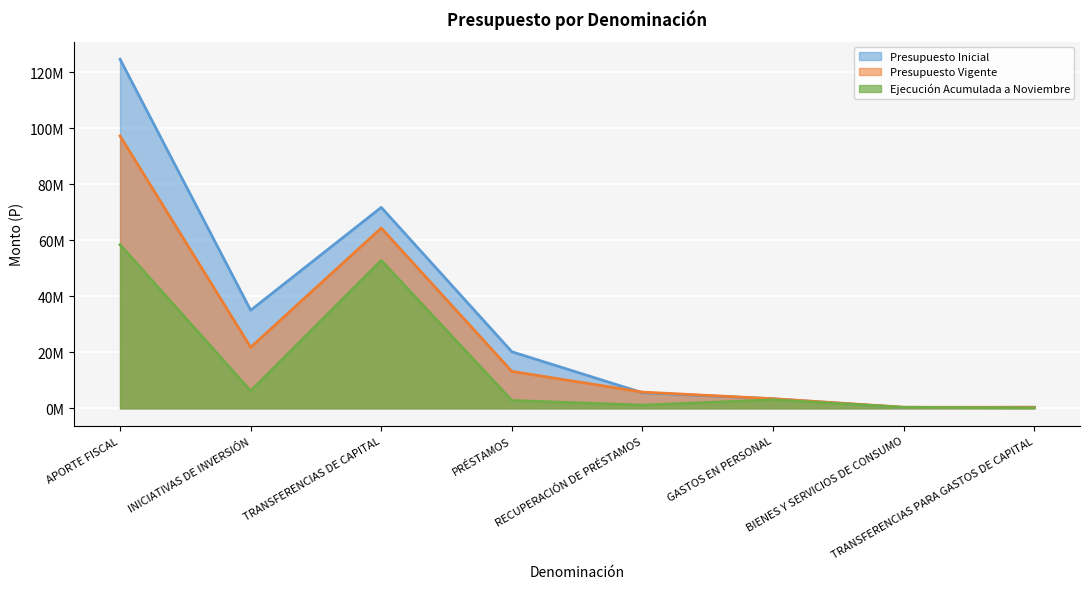

Rank the categories by Presupuesto Vigente value from lowest to highest.

TRANSFERENCIAS PARA GASTOS DE CAPITAL, BIENES Y SERVICIOS DE CONSUMO, GASTOS EN PERSONAL, RECUPERACIÓN DE PRÉSTAMOS, PRÉSTAMOS, INICIATIVAS DE INVERSIÓN, TRANSFERENCIAS DE CAPITAL, APORTE FISCAL